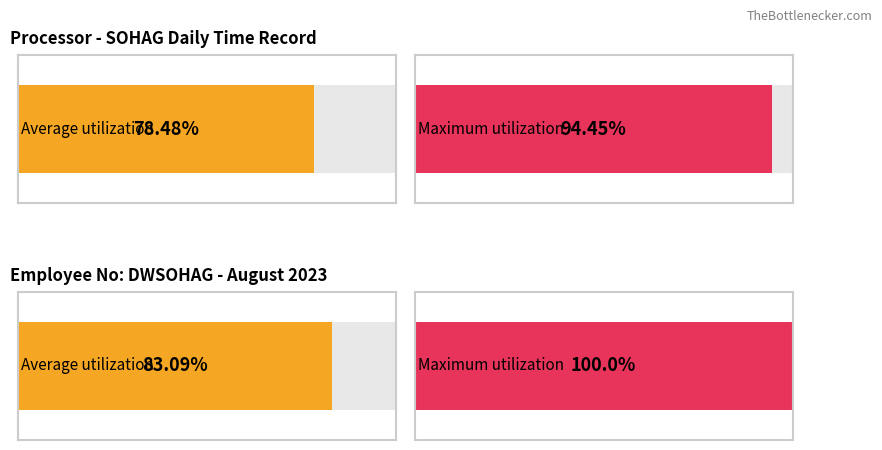

How many bars are there in each group?

2